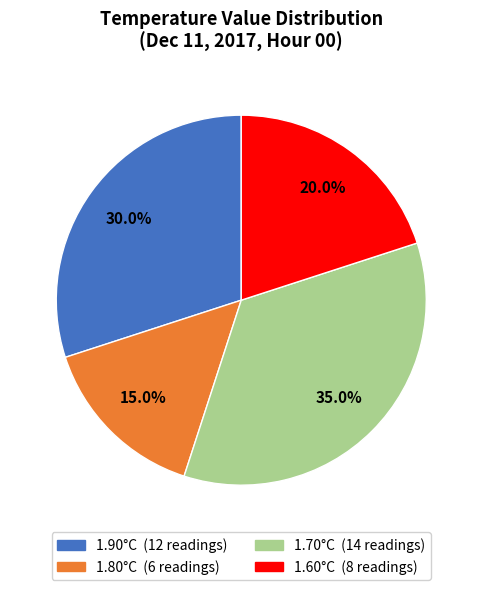

Does any single category account for the majority?

No